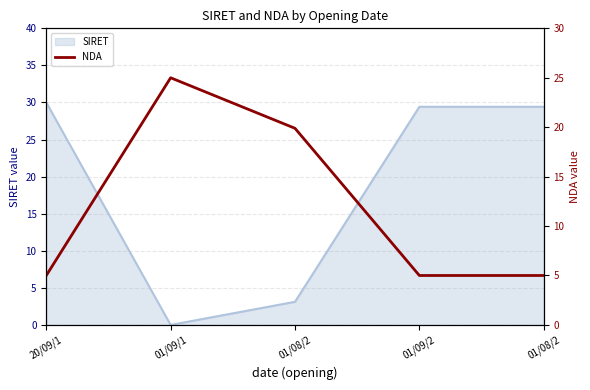

What is the sum of all values?

59.9